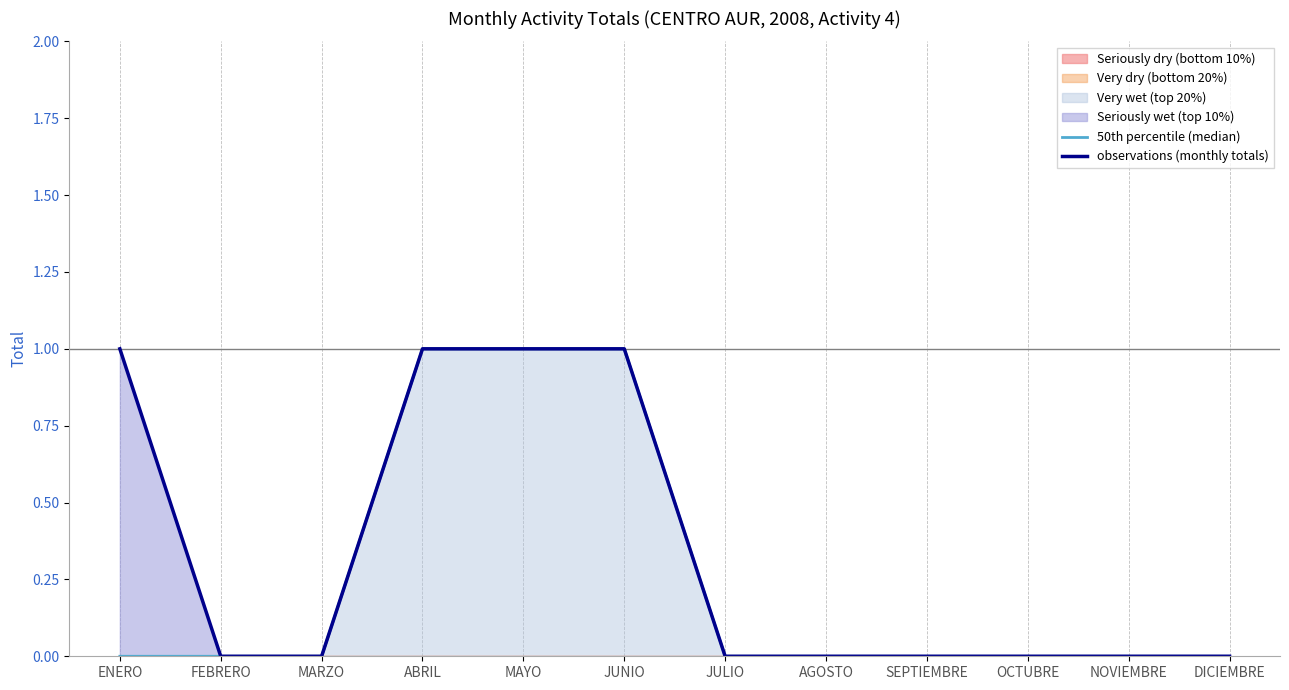

At JUNIO, list the series in order from smallest to largest.

50th percentile (median), observations (monthly totals)